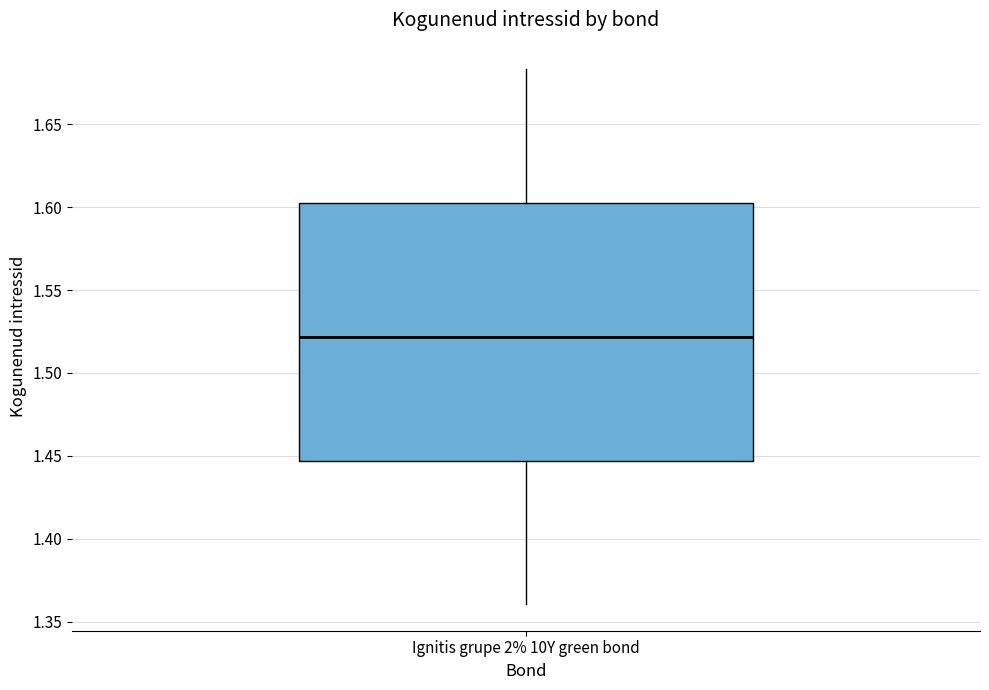

Transcribe this box plot: give where the median line is, the range the box spans, and where the two whiskers end, as read against the y-axis. The values are not printed on the chart, so give them approximately, as read against the axis.

median 1.520, box 1.445 to 1.600, whiskers 1.360 to 1.685